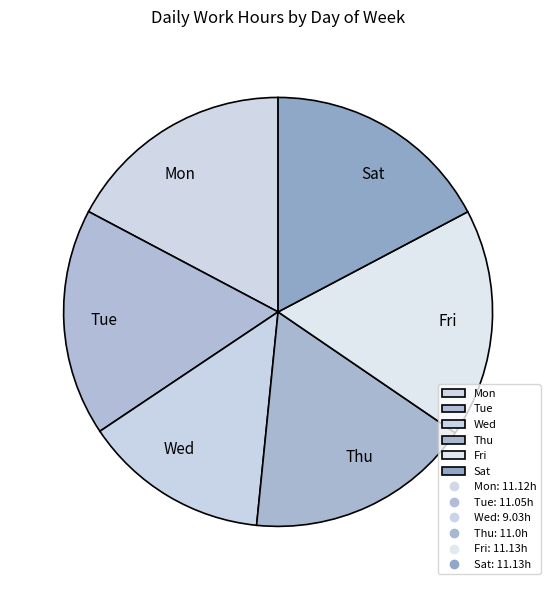

True or false: Wed accounts for 8% of the total.

False